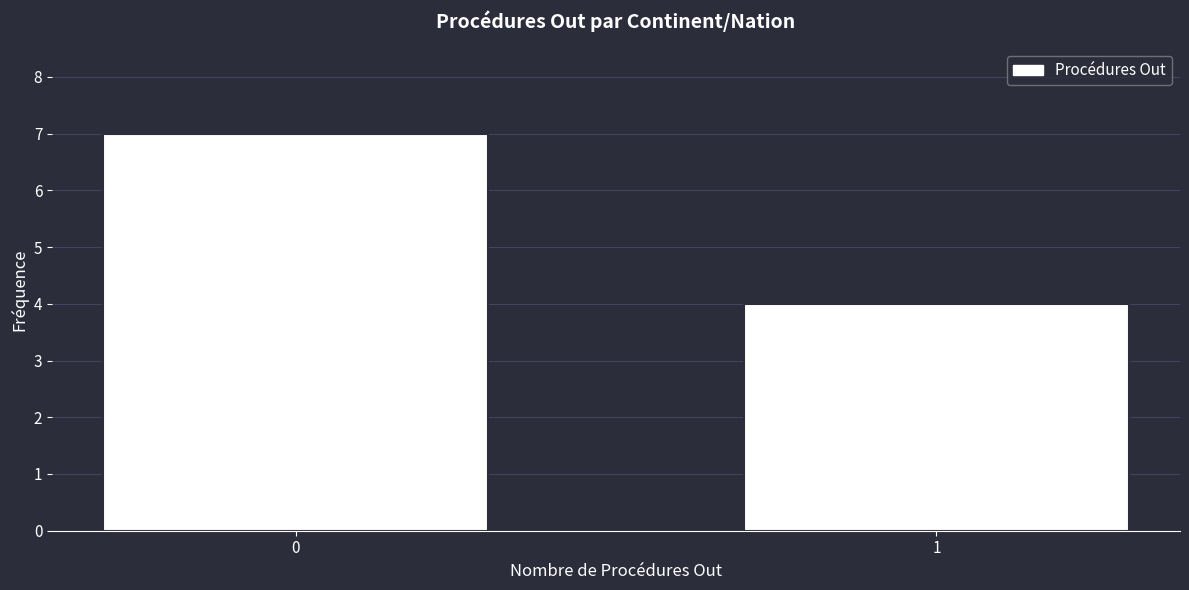

Reading right to left, extract all data points from this chart.

4	7